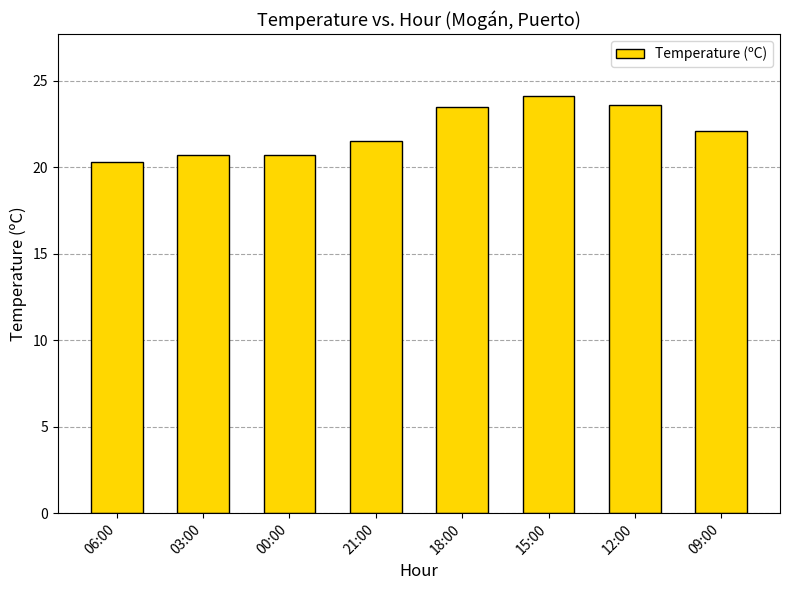

What is the difference between the maximum and minimum values?

3.8